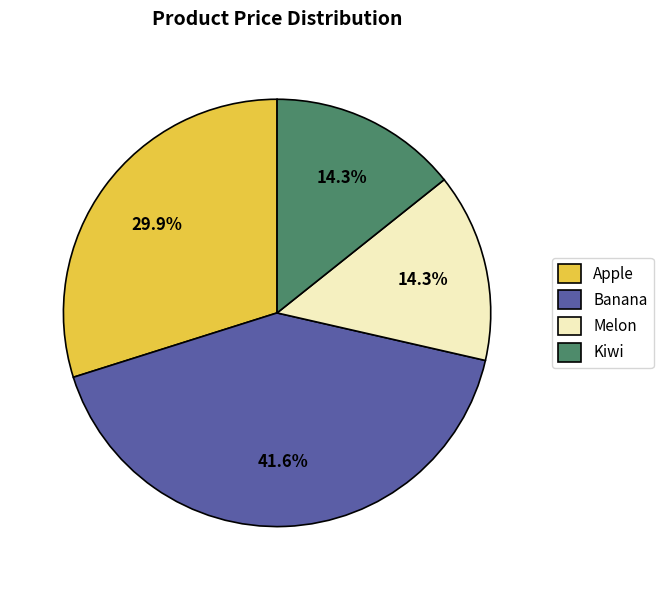

Is it true that Apple is 30% of the pie?

True